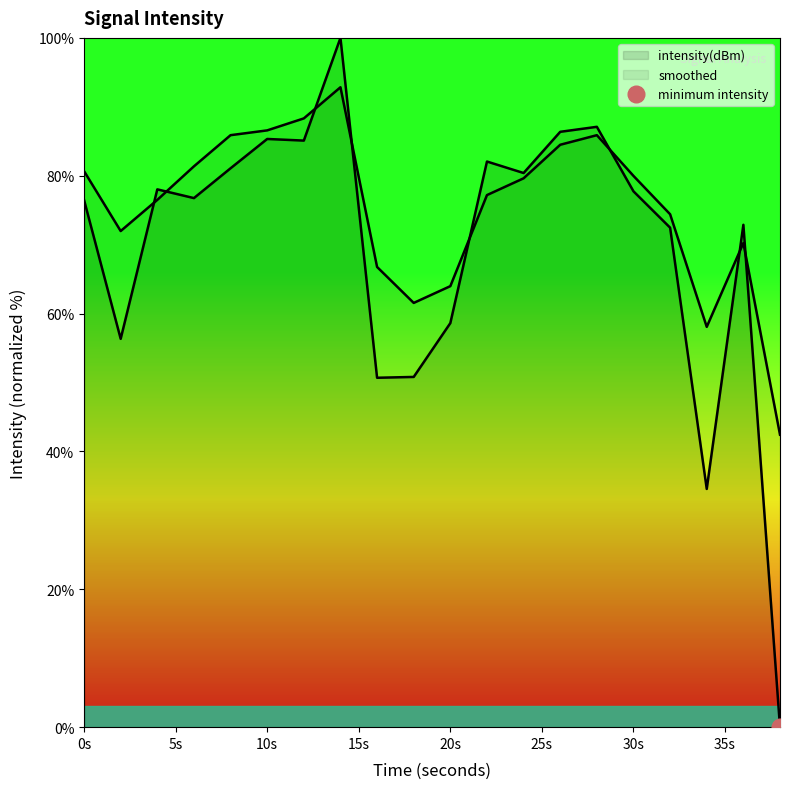

Reading right to left, what are all the values shown in this chart?

intensity(dBm): 0.0	72.9	34.6	72.5	77.7	87.1	86.4	80.4	82.1	58.6	50.8	50.7	100.0	85.1	85.3	81.1	76.8	78.0	56.3	76.5
smoothed: 42.4	70.2	58.1	74.4	80.0	85.9	84.5	79.6	77.2	64.0	61.5	66.8	92.8	88.3	86.6	85.9	81.4	76.5	72.0	80.7